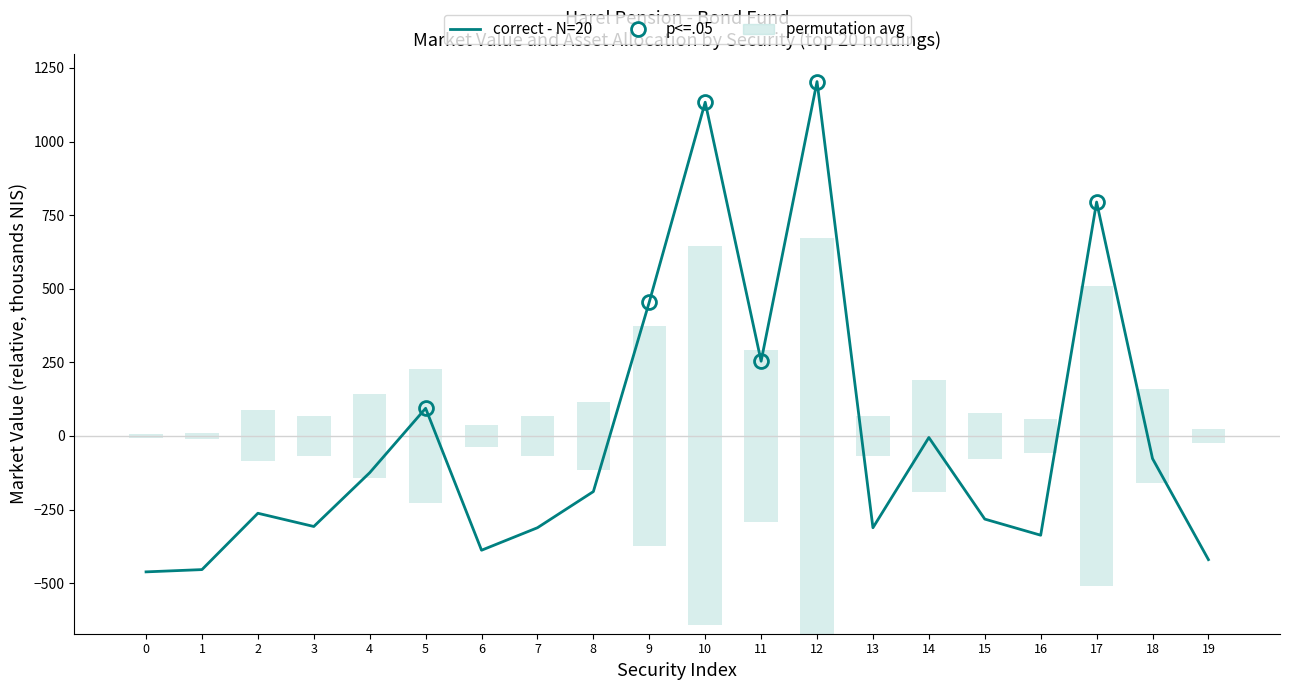

How many categories are shown in the chart?

20